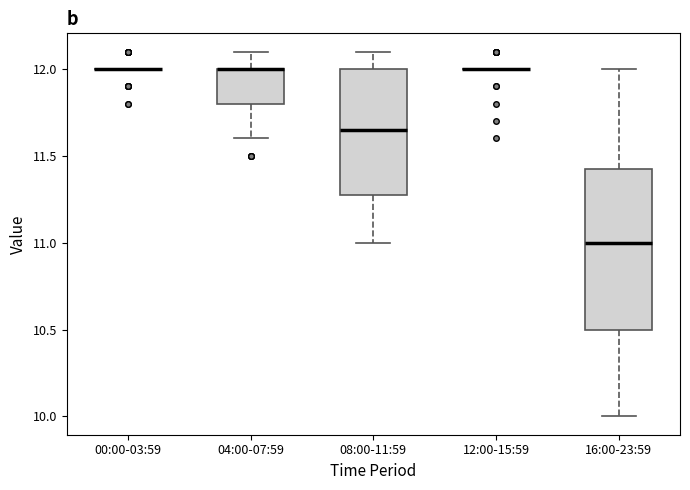

Which box is the tallest, from its lower edge to its upper edge?

16:00-23:59